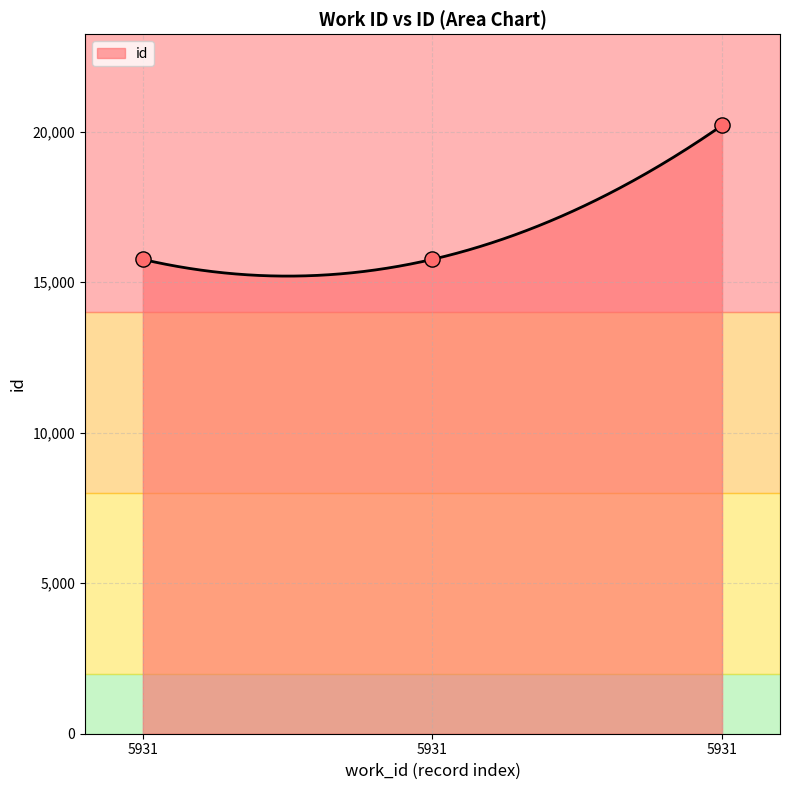

What is the change in value from 5931 to 5931?

+4452